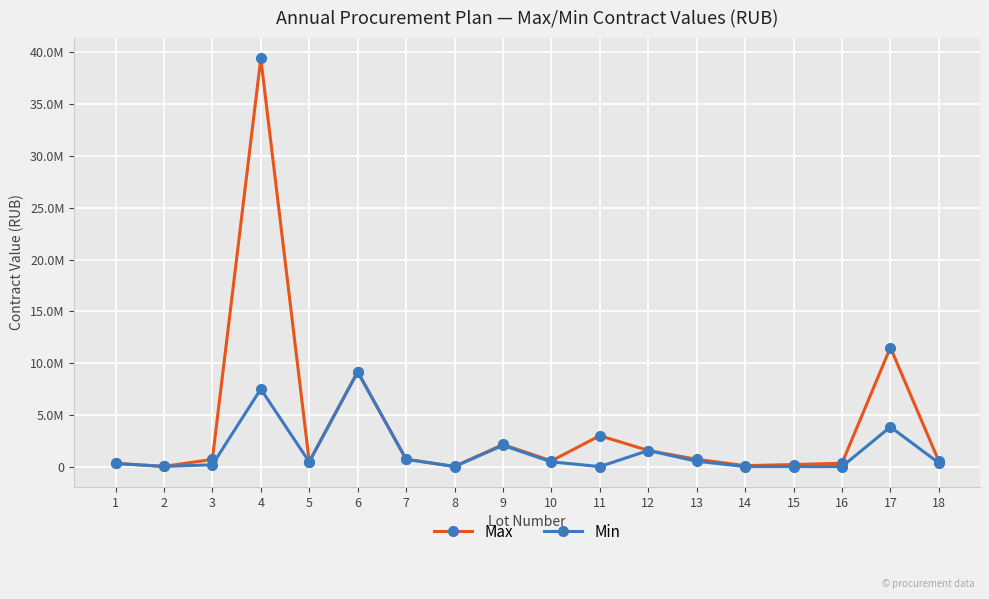

What are all the series names shown in the legend?

Max, Min